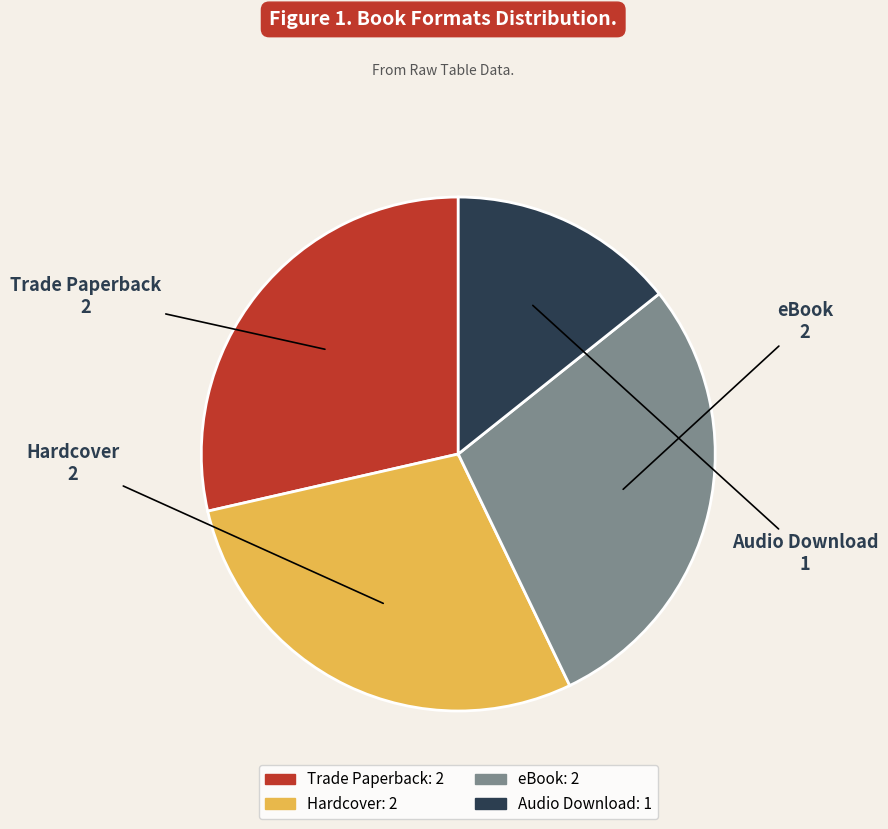

Is there any slice that represents more than half of the pie?

No